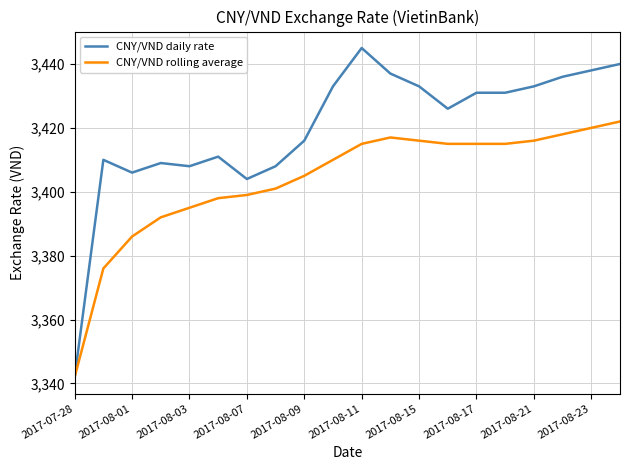

How many categories are shown in the chart?

20